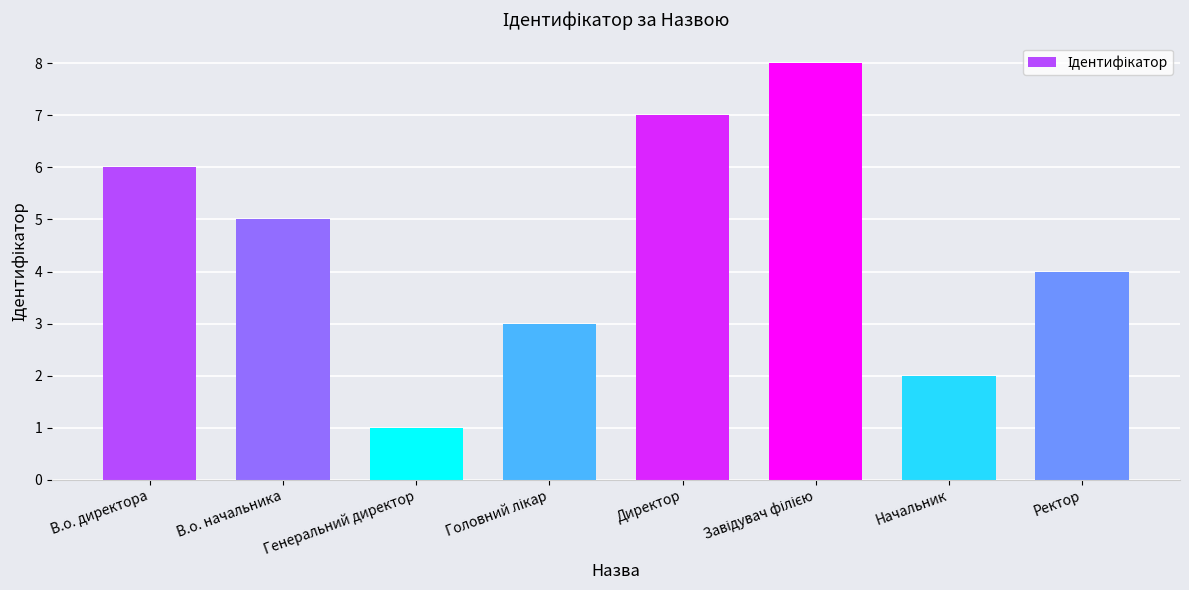

The value at Директор is 3. True or false?

False